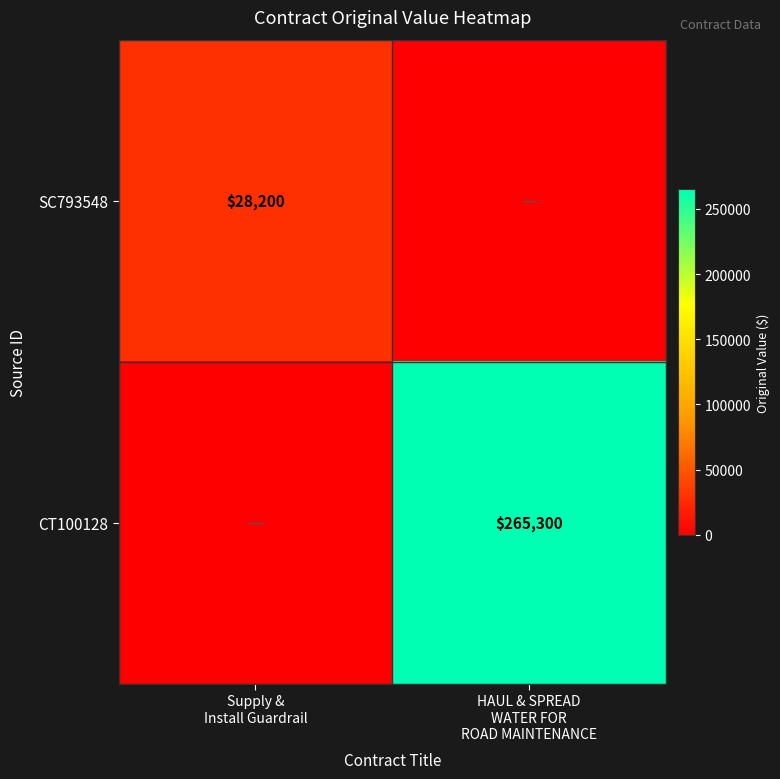

How many values in SC793548 are above zero?

1